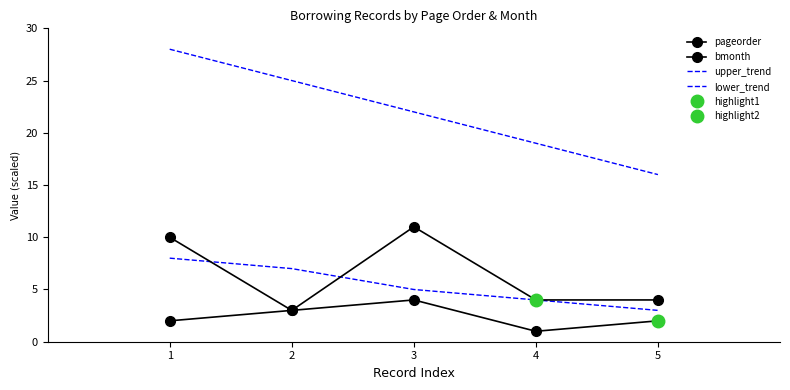

At how many categories does at least one series exceed 10?

5